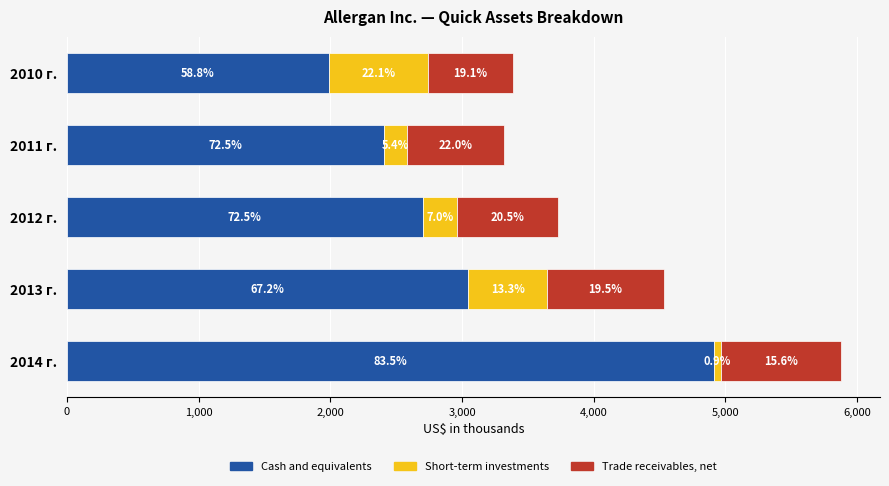

What are all the series names shown in the legend?

Cash and equivalents, Short-term investments, Trade receivables, net